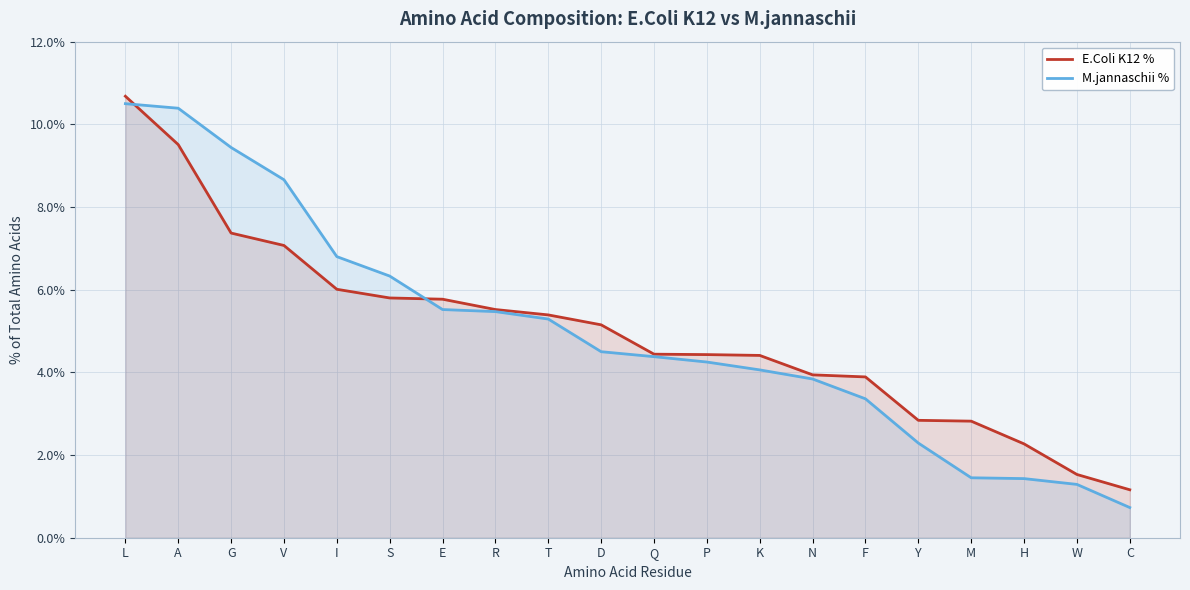

Rank the series by their maximum value, from highest to lowest.

E.Coli K12 %, M.jannaschii %